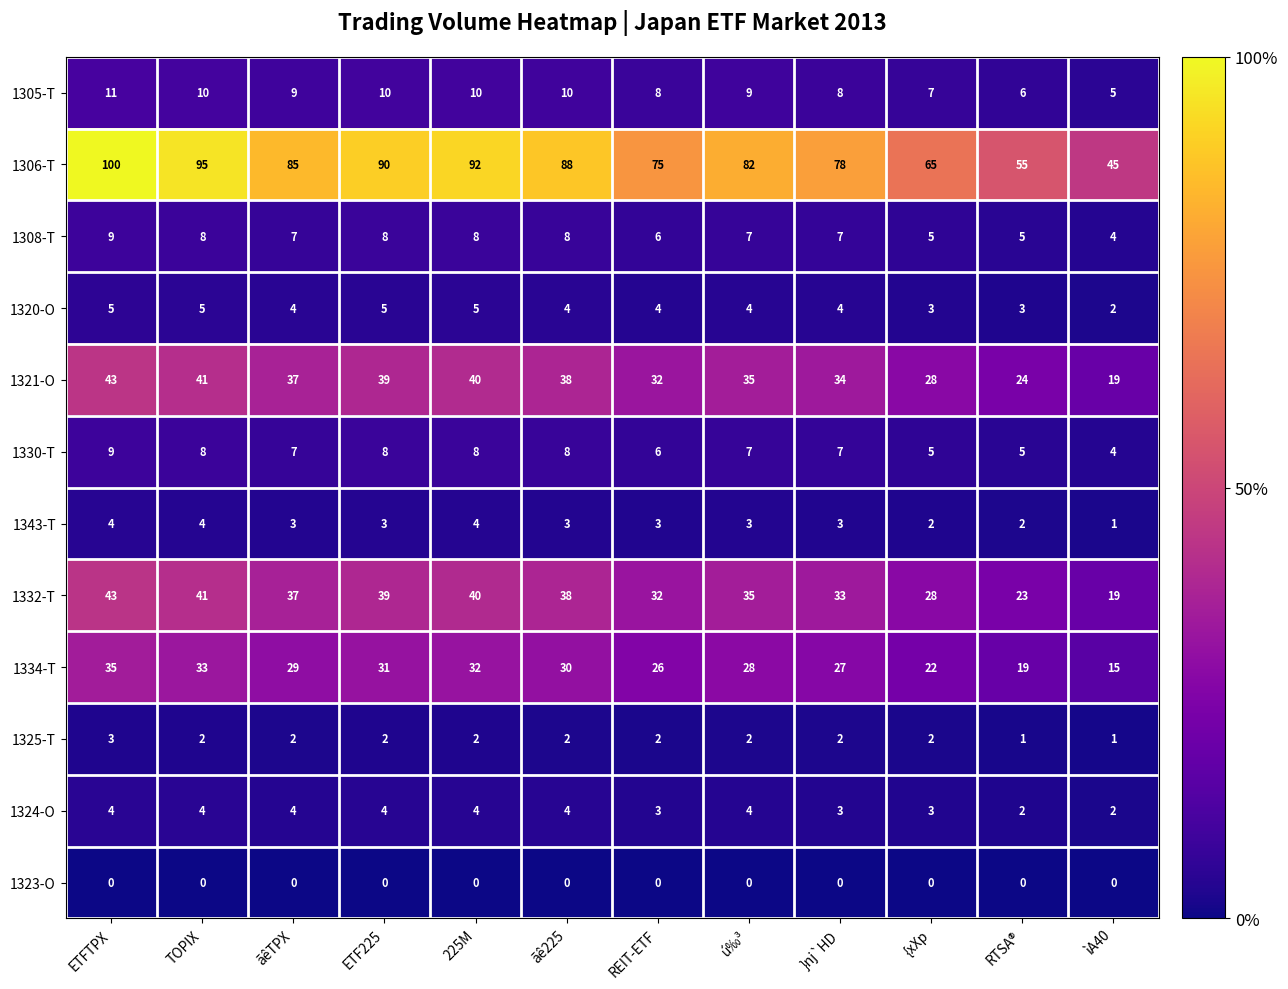

What is the difference between the maximum and minimum values in the 1330-T series?

5